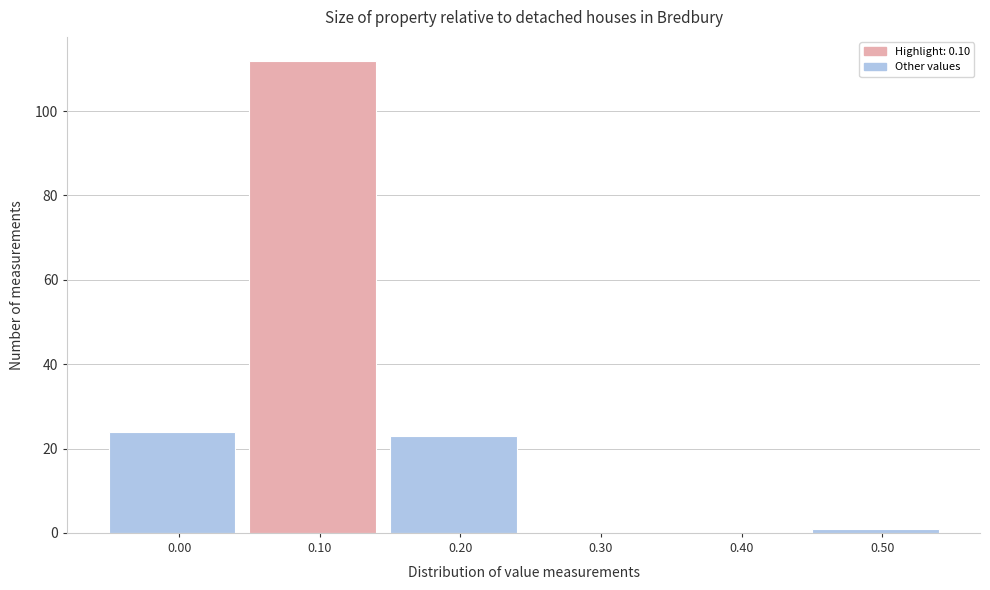

Reading left to right, extract all data points from this chart.

0.00=24	0.10=112	0.20=23	0.30=0	0.40=0	0.50=1